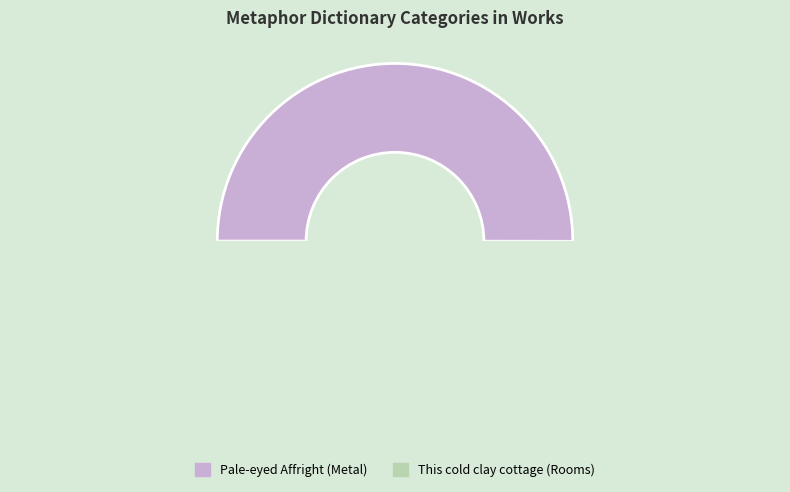

Does Pale-eyed Affright (Metal) represent more than half of the total?

Yes